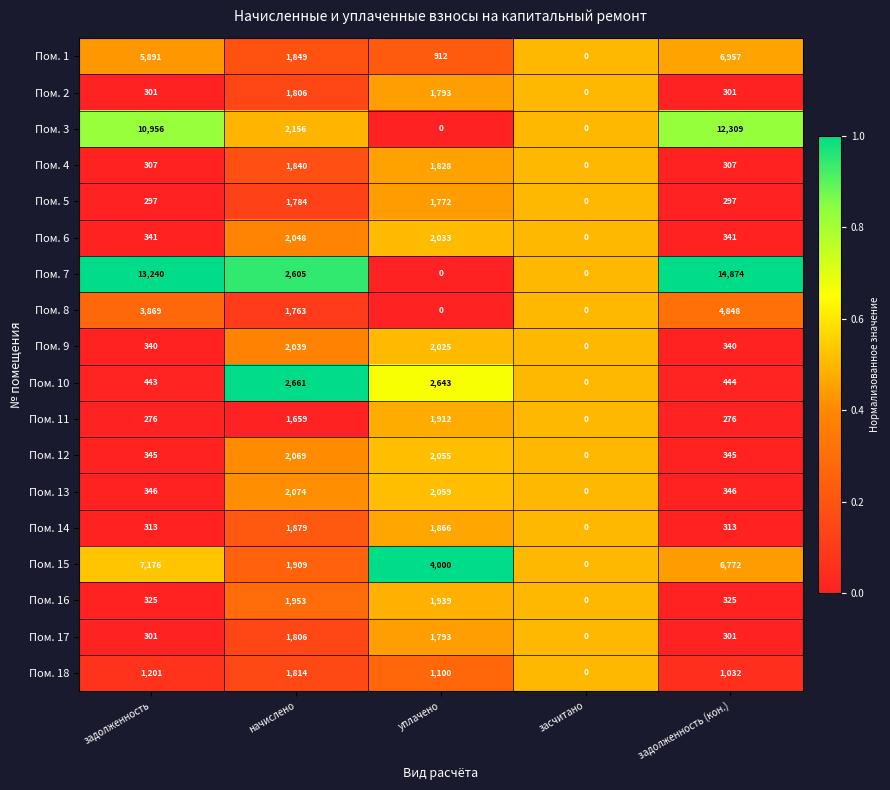

What is the maximum value for Пом. 16?

1953